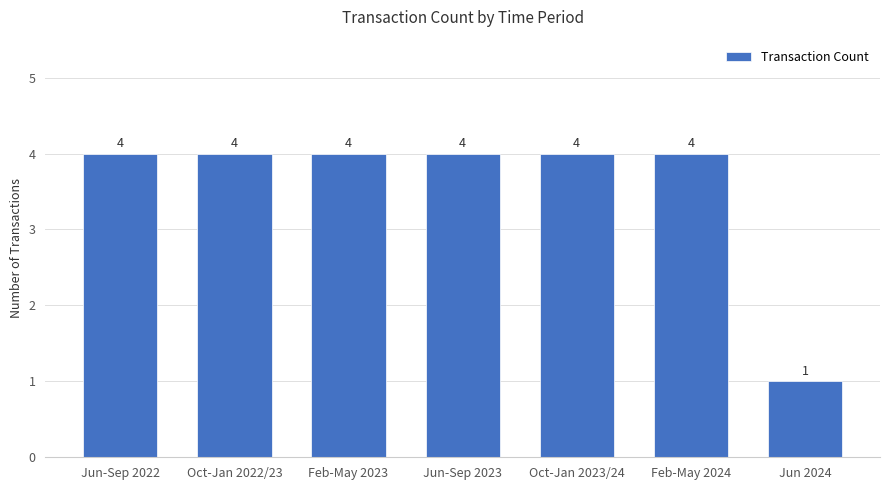

What is the greatest value displayed?

4